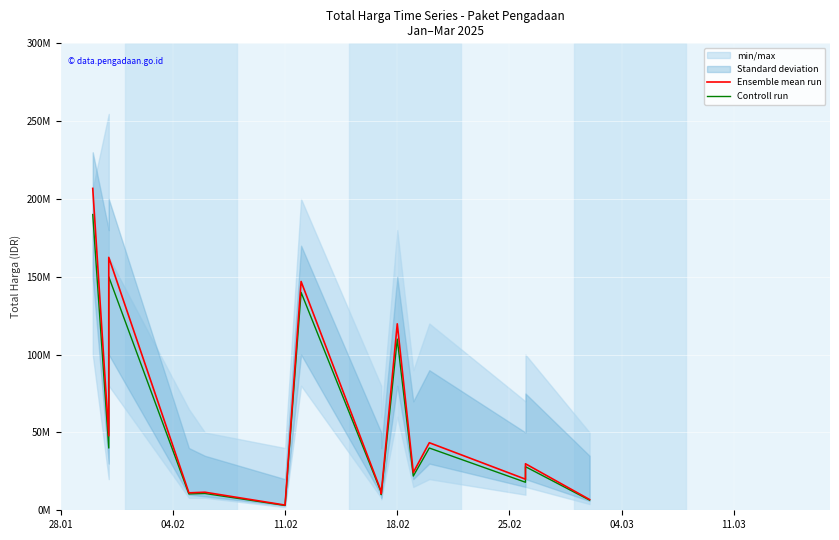

Which series has the largest total across all categories?

Ensemble mean run